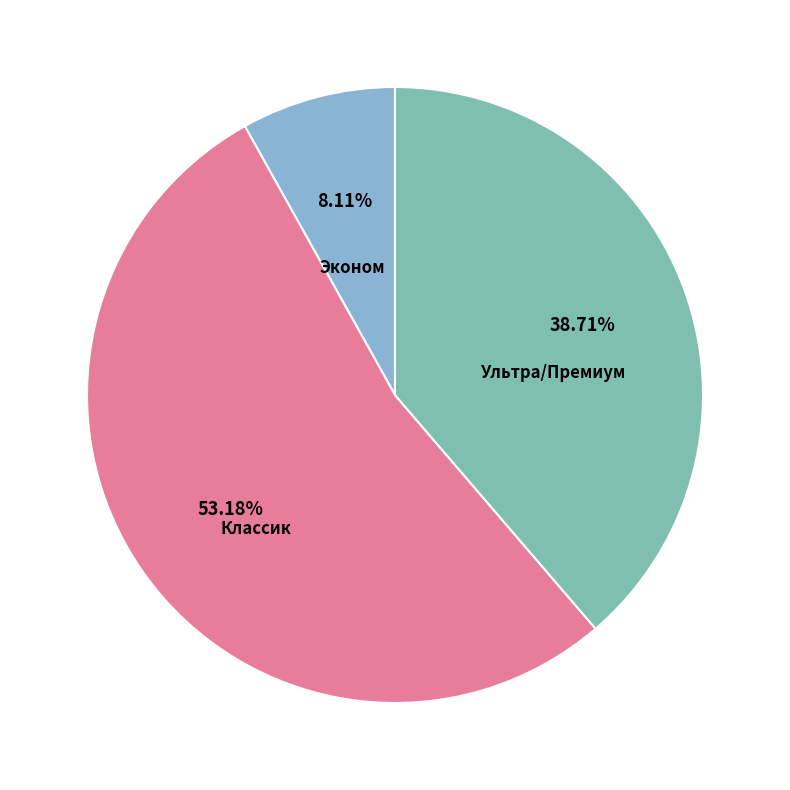

Does any single category account for the majority?

Yes